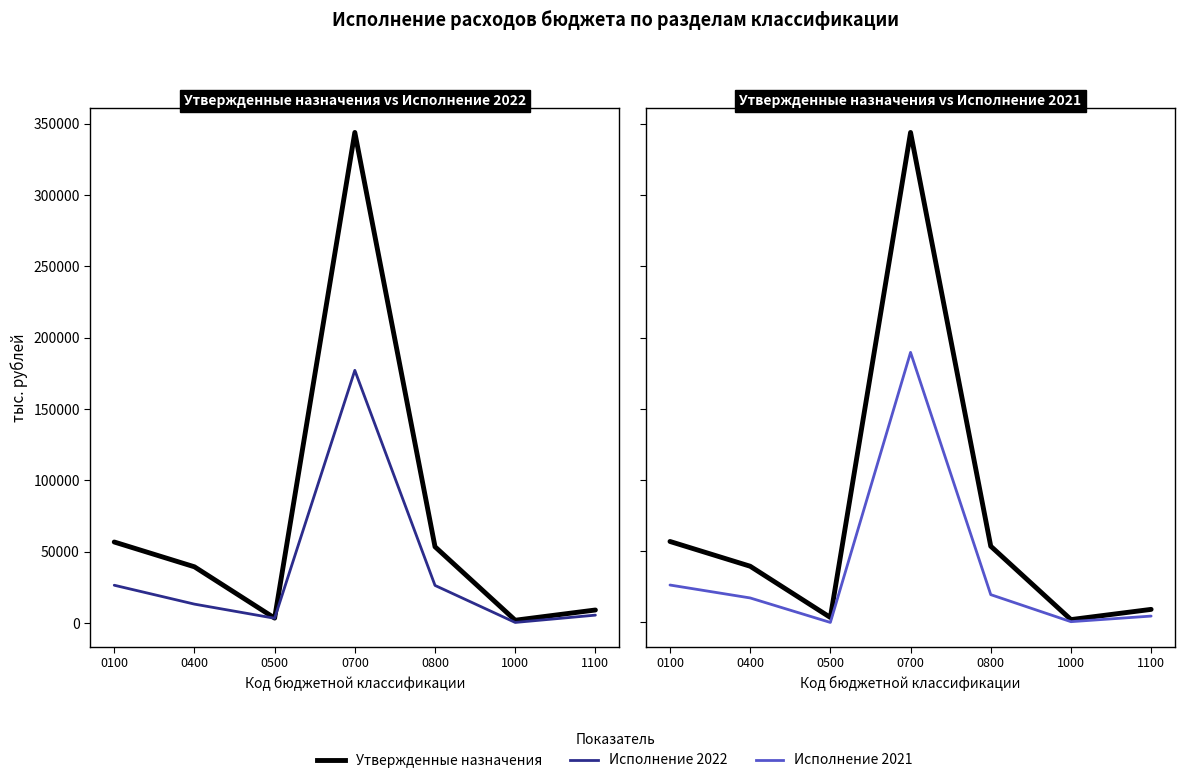

How many categories are shown in the chart?

7